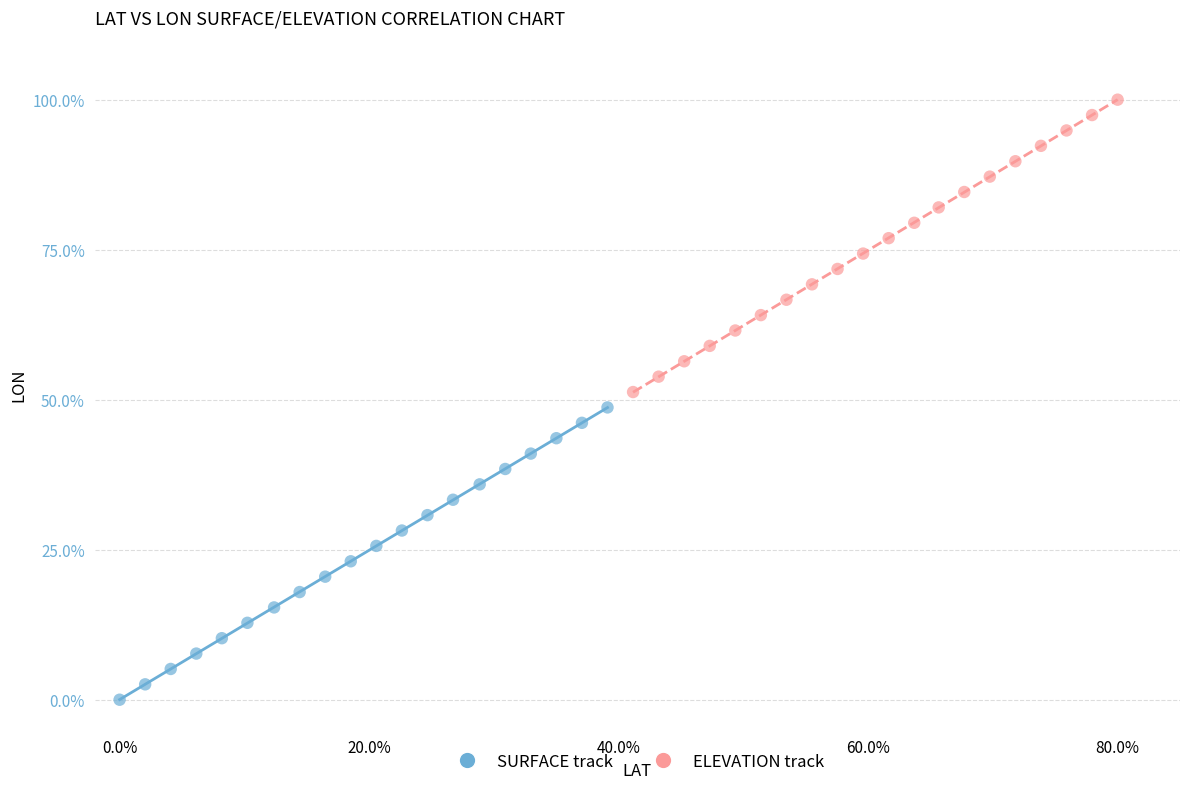

Which series reaches the maximum Y coordinate?

ELEVATION track